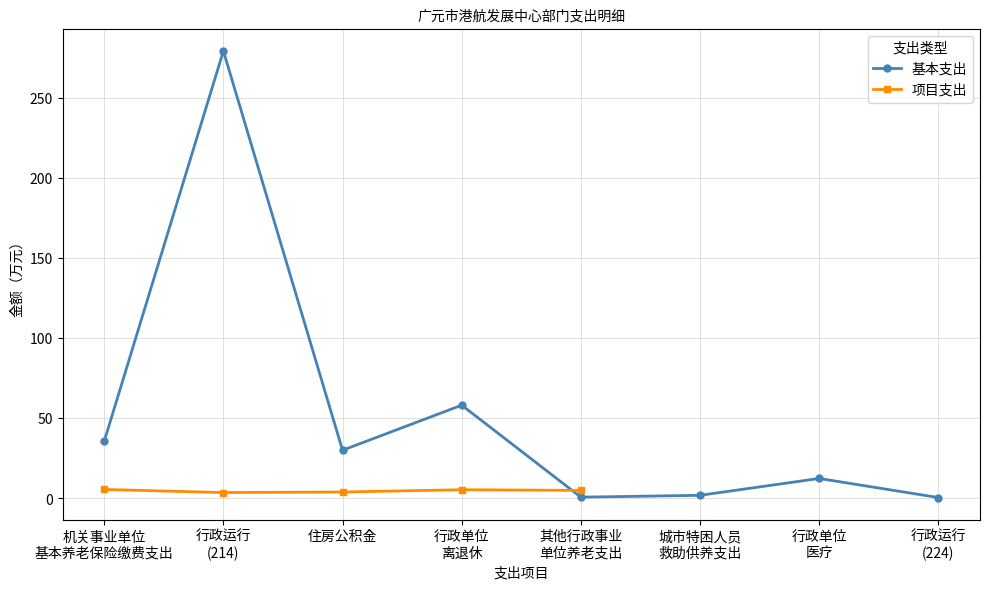

True or false: 基本支出 has more than 2 interior local peaks.

True